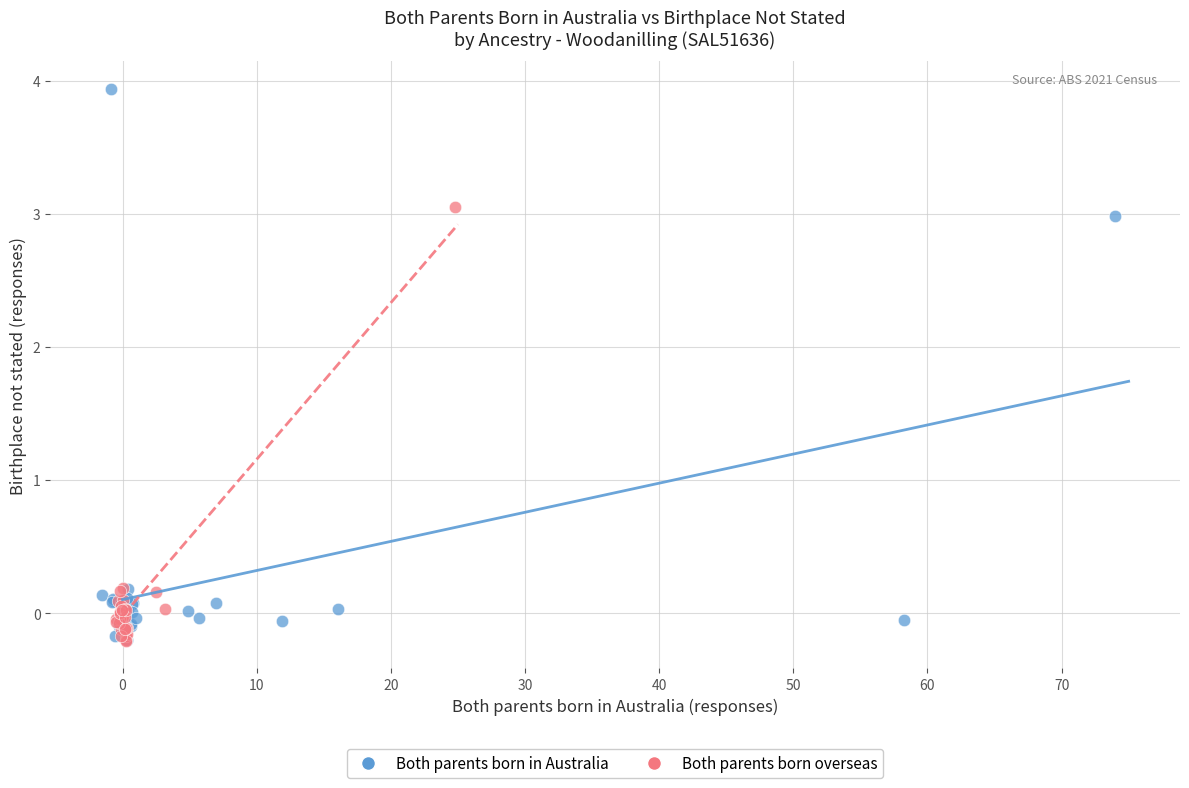

What are all the series names shown in the legend?

Both parents born in Australia, Both parents born overseas